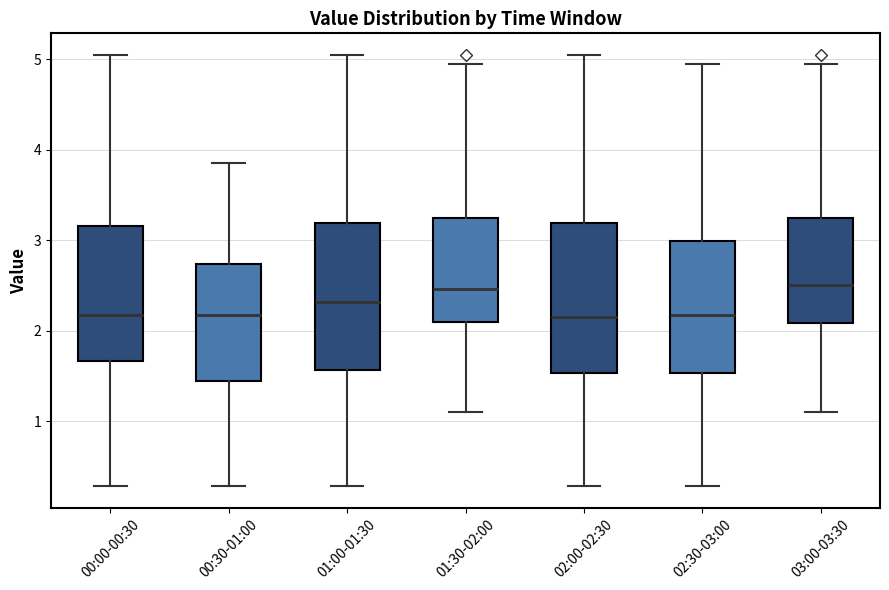

Reading left to right, read every box against the y-axis: the position of its median line, the range the box covers, and the ends of its whiskers. The values are not printed on the chart, so give them approximately, as read against the axis.

00:00-00:30: median 2.2, box 1.7 to 3.2, whiskers 0.3 to 5.1
00:30-01:00: median 2.2, box 1.4 to 2.7, whiskers 0.3 to 3.9
01:00-01:30: median 2.3, box 1.6 to 3.2, whiskers 0.3 to 5.1
01:30-02:00: median 2.5, box 2.1 to 3.3, whiskers 1.1 to 5.0
02:00-02:30: median 2.2, box 1.5 to 3.2, whiskers 0.3 to 5.1
02:30-03:00: median 2.2, box 1.5 to 3.0, whiskers 0.3 to 5.0
03:00-03:30: median 2.5, box 2.1 to 3.3, whiskers 1.1 to 5.0